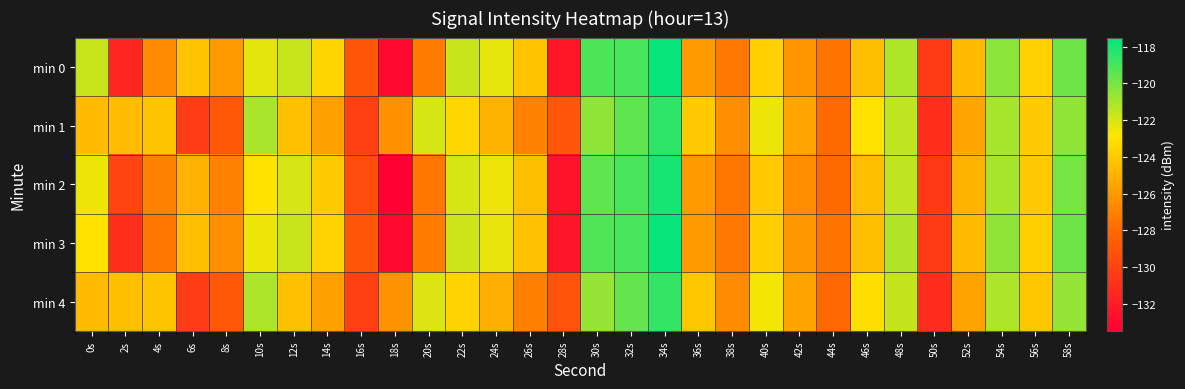

Reading right to left, what are all the values shown in this chart?

min 0: 58s=-119.8	56s=-123.7	54s=-120.5	52s=-124.6	50s=-130.4	48s=-121.2	46s=-124.5	44s=-127.5	42s=-126.1	40s=-123.8	38s=-127.4	36s=-126.0	34s=-117.7	32s=-119.0	30s=-119.1	28s=-132.3	26s=-124.3	24s=-122.3	22s=-121.7	20s=-127.2	18s=-133.0	16s=-129.0	14s=-123.5	12s=-121.7	10s=-122.3	8s=-126.0	6s=-124.3	4s=-126.6	2s=-131.5	0s=-121.7
min 1: 58s=-120.5	56s=-124.0	54s=-121.0	52s=-125.5	50s=-131.0	48s=-121.5	46s=-123.0	44s=-128.0	42s=-125.5	40s=-122.5	38s=-126.5	36s=-124.0	34s=-118.5	32s=-119.5	30s=-120.5	28s=-129.0	26s=-127.0	24s=-125.0	22s=-123.5	20s=-122.0	18s=-126.3	16s=-130.1	14s=-125.7	12s=-124.4	10s=-121.1	8s=-128.9	6s=-130.3	4s=-124.2	2s=-124.5	0s=-124.6
min 2: 58s=-120.0	56s=-124.0	54s=-121.0	52s=-125.0	50s=-130.5	48s=-121.5	46s=-124.5	44s=-128.0	42s=-126.5	40s=-124.0	38s=-127.5	36s=-126.0	34s=-118.0	32s=-119.0	30s=-119.5	28s=-132.5	26s=-124.5	24s=-122.5	22s=-122.0	20s=-127.5	18s=-133.5	16s=-129.5	14s=-124.0	12s=-122.0	10s=-123.0	8s=-127.0	6s=-125.0	4s=-127.0	2s=-130.0	0s=-122.5
min 3: 58s=-119.8	56s=-123.7	54s=-120.5	52s=-124.6	50s=-130.4	48s=-121.2	46s=-124.5	44s=-127.6	42s=-126.1	40s=-123.8	38s=-127.4	36s=-126.0	34s=-117.7	32s=-119.0	30s=-119.2	28s=-132.4	26s=-124.3	24s=-122.4	22s=-121.8	20s=-127.2	18s=-133.0	16s=-129.0	14s=-123.6	12s=-121.7	10s=-122.5	8s=-126.5	6s=-124.5	4s=-127.5	2s=-131.0	0s=-123.0
min 4: 58s=-120.6	56s=-124.1	54s=-121.1	52s=-125.6	50s=-131.1	48s=-121.6	46s=-123.1	44s=-128.1	42s=-125.6	40s=-122.6	38s=-126.6	36s=-124.1	34s=-118.6	32s=-119.6	30s=-120.6	28s=-129.1	26s=-127.1	24s=-125.1	22s=-123.6	20s=-122.1	18s=-126.3	16s=-130.1	14s=-125.7	12s=-124.4	10s=-121.1	8s=-128.9	6s=-130.3	4s=-124.2	2s=-124.5	0s=-124.6